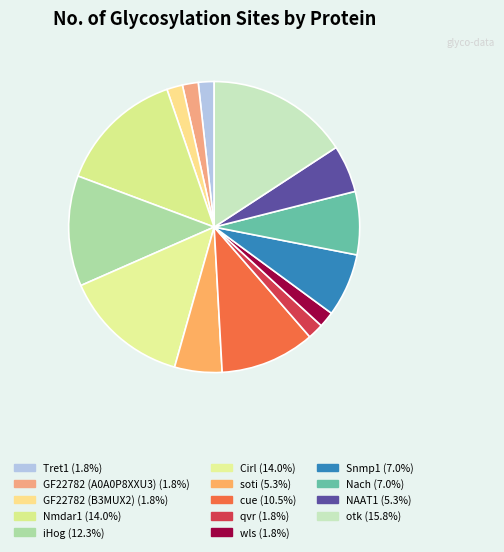

What percentage is NOT represented by otk?

84.2%